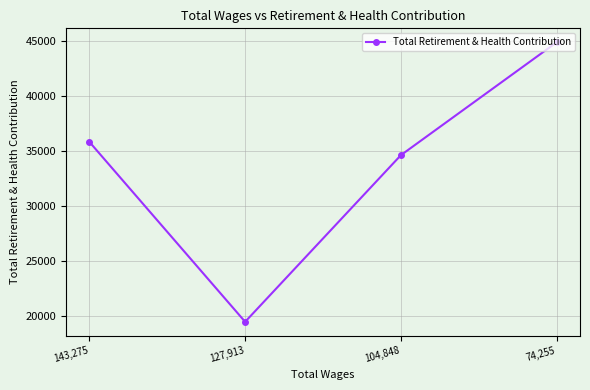

How many distinct data groups are displayed?

1